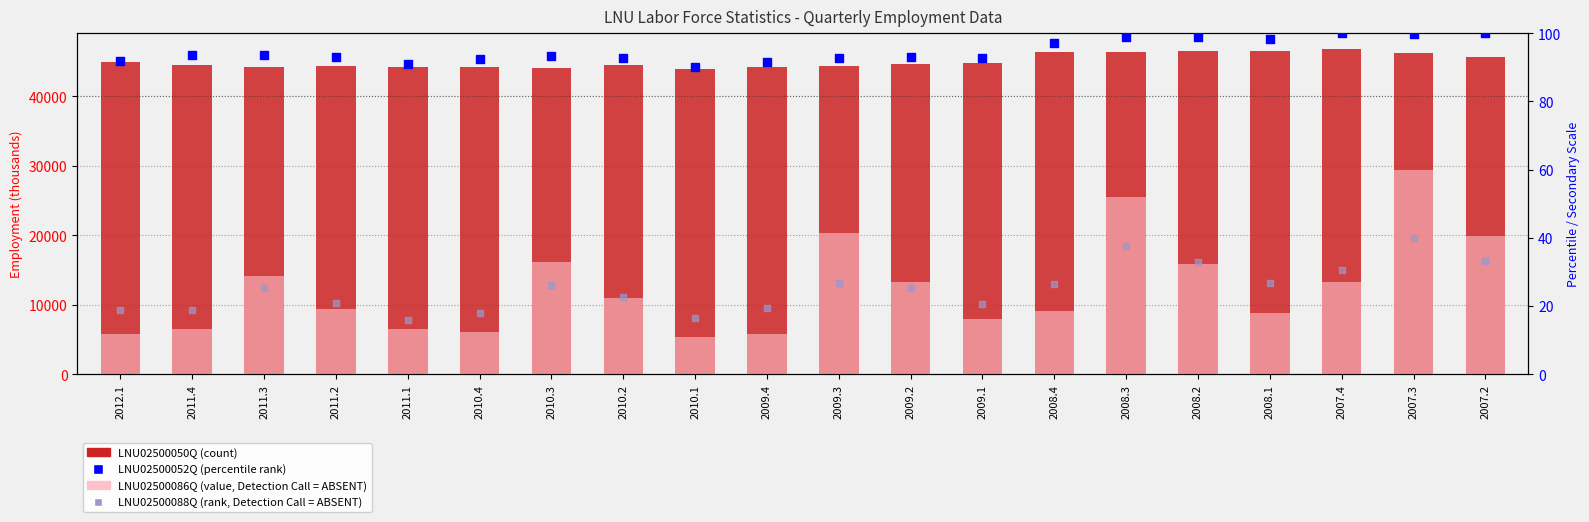

At how many categories does at least one series exceed 14221?

20